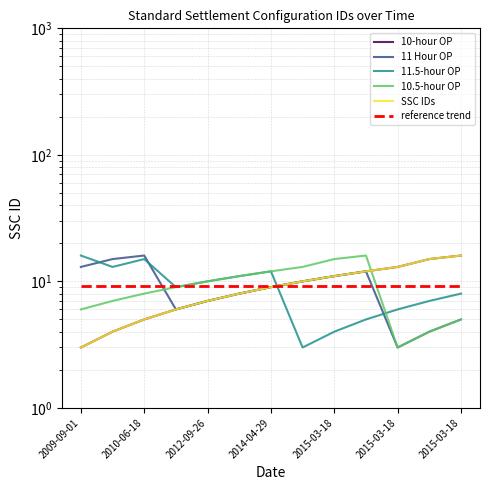

The 10.5-hour OP series shows 4.8 at 2015-03-18. True or false?

False